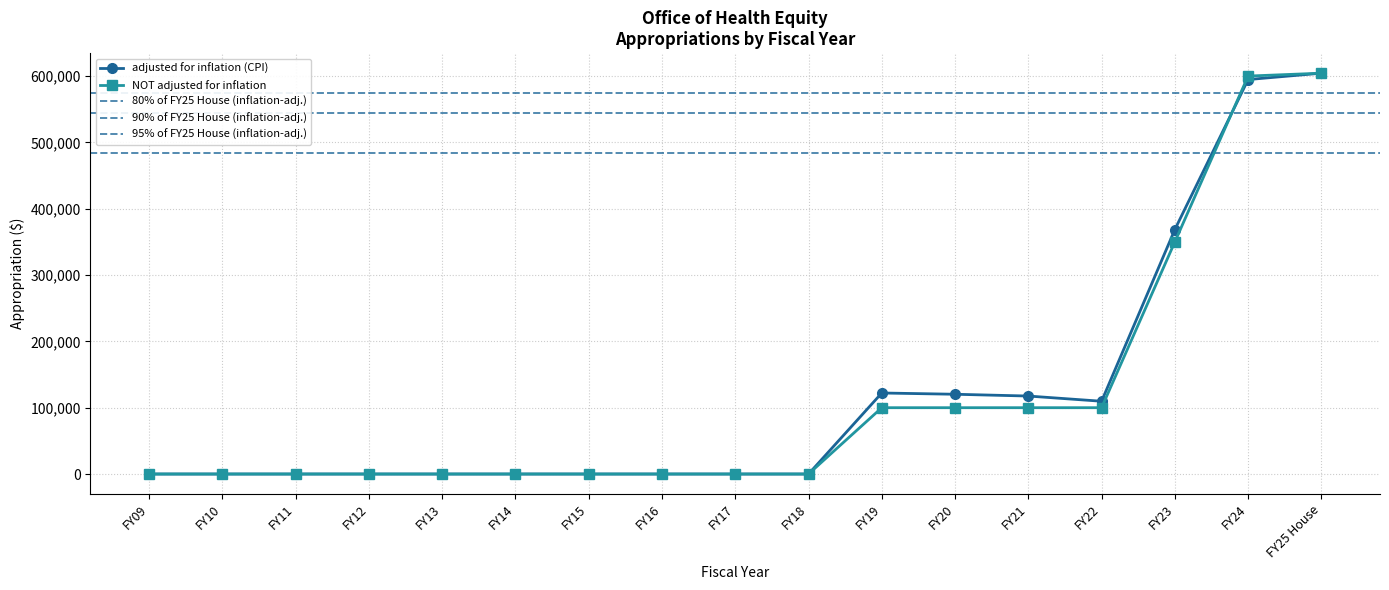

What is the sum of all NOT adjusted for inflation values?

1954360